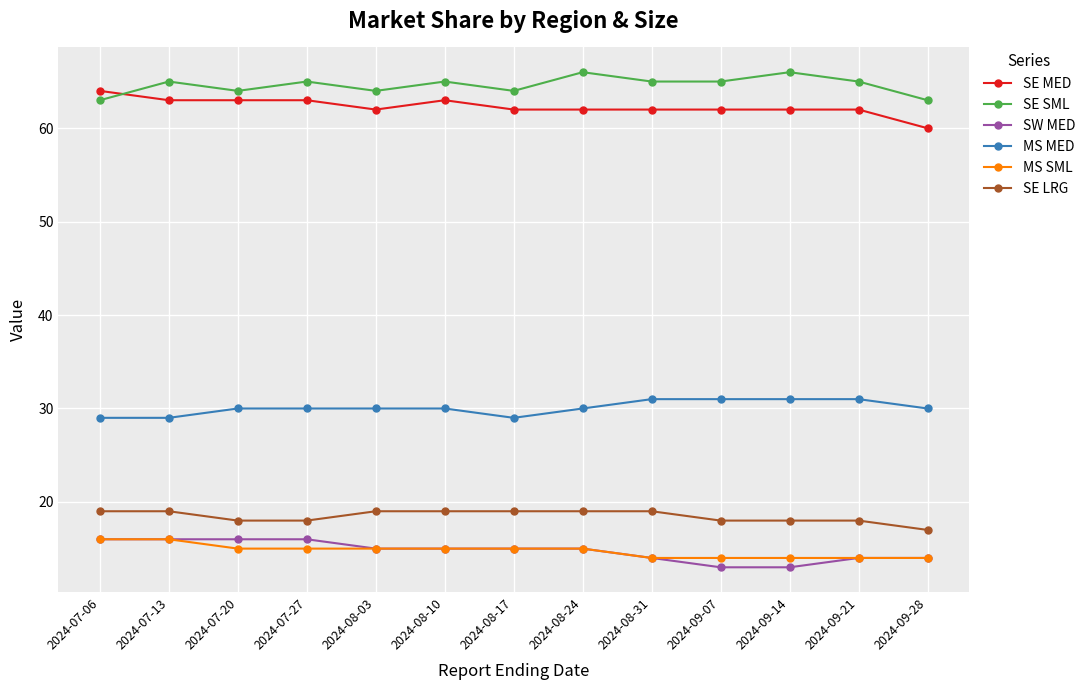

At which label does SE MED reach its peak?

2024-07-06